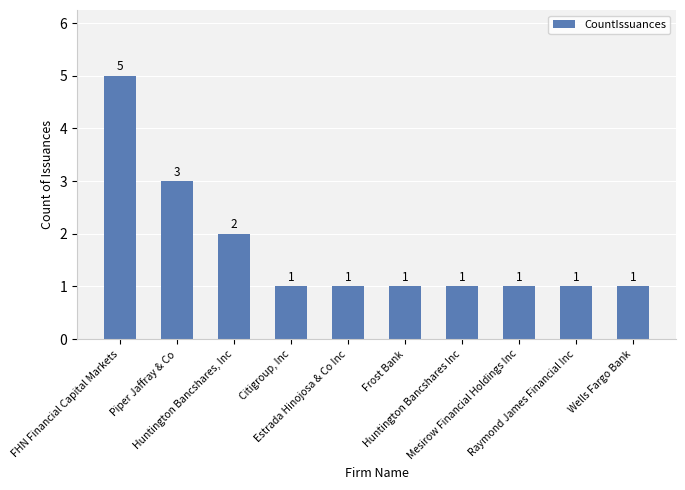

What is the label of the 7th bar from the right?

Citigroup, Inc